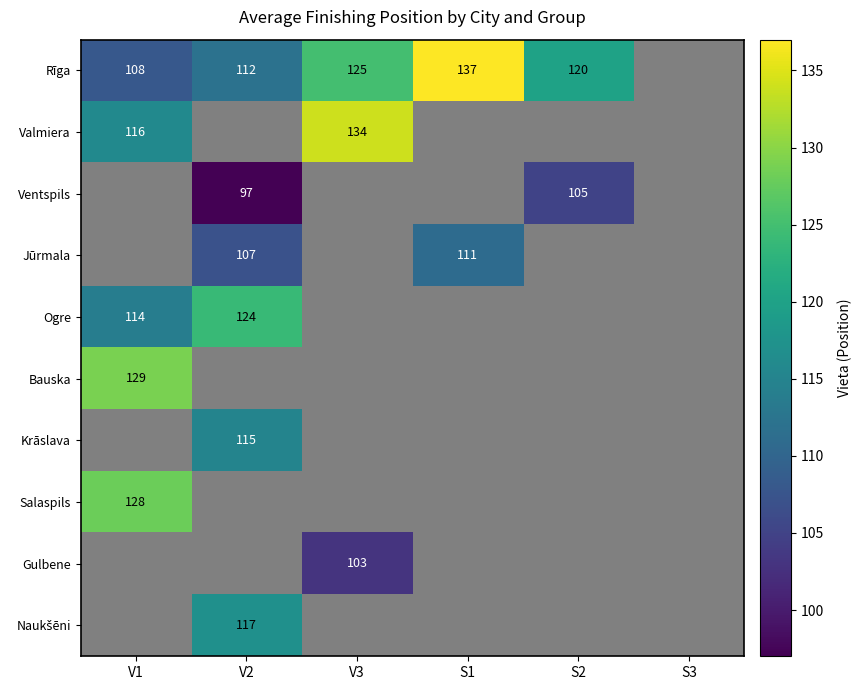

The Ogre series shows 197.6 at V2. True or false?

False